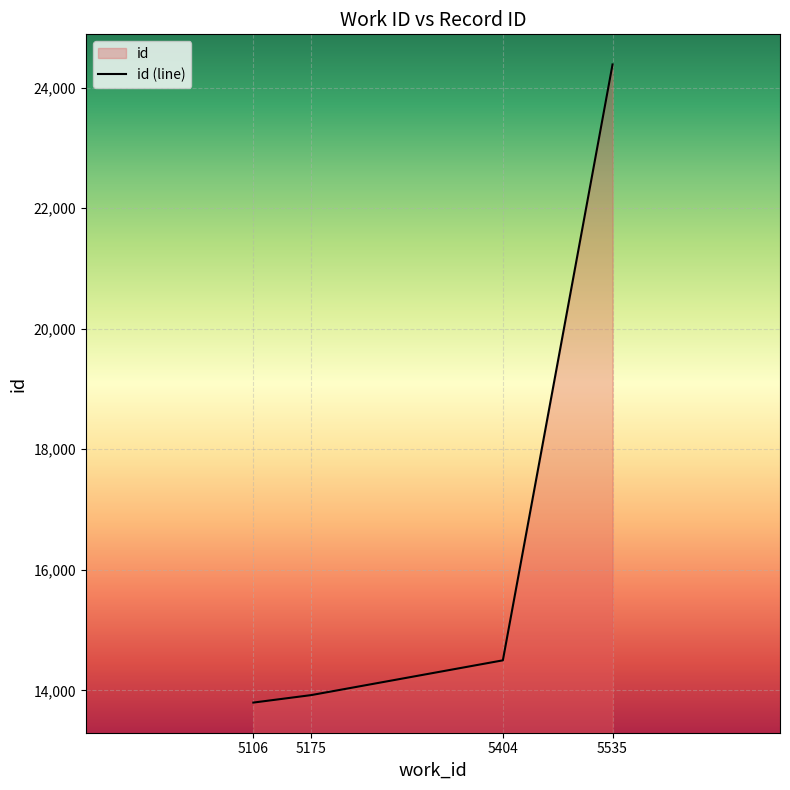

At which category does the chart reach its peak across all series?

5535